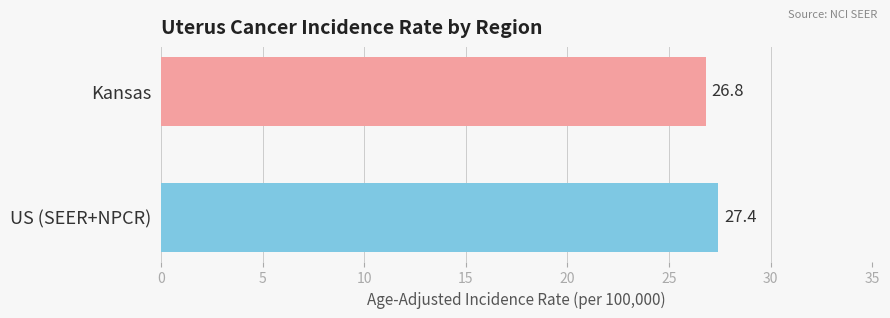

What is the change in value from Kansas to US (SEER+NPCR)?

+0.6